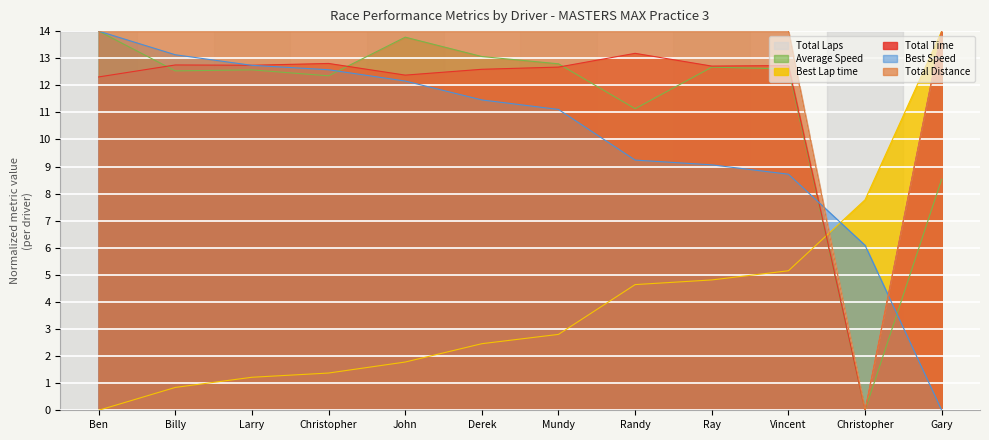

How many times do Total Laps and Best Lap time cross each other?

1